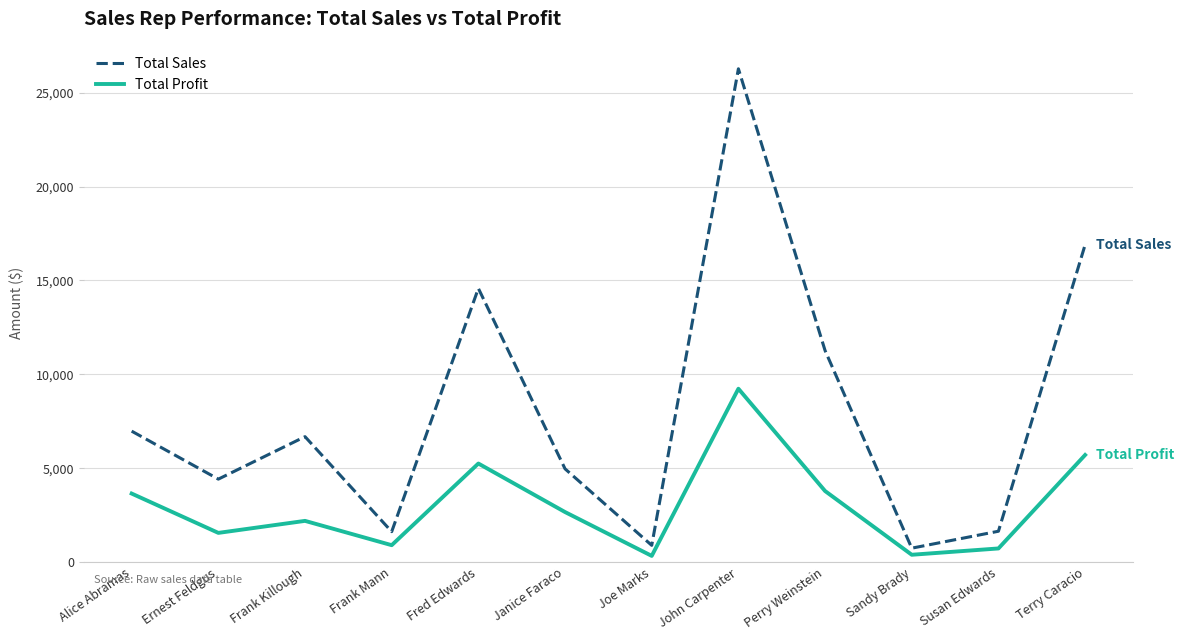

At which label is Total Sales closest to 13509?

Fred Edwards